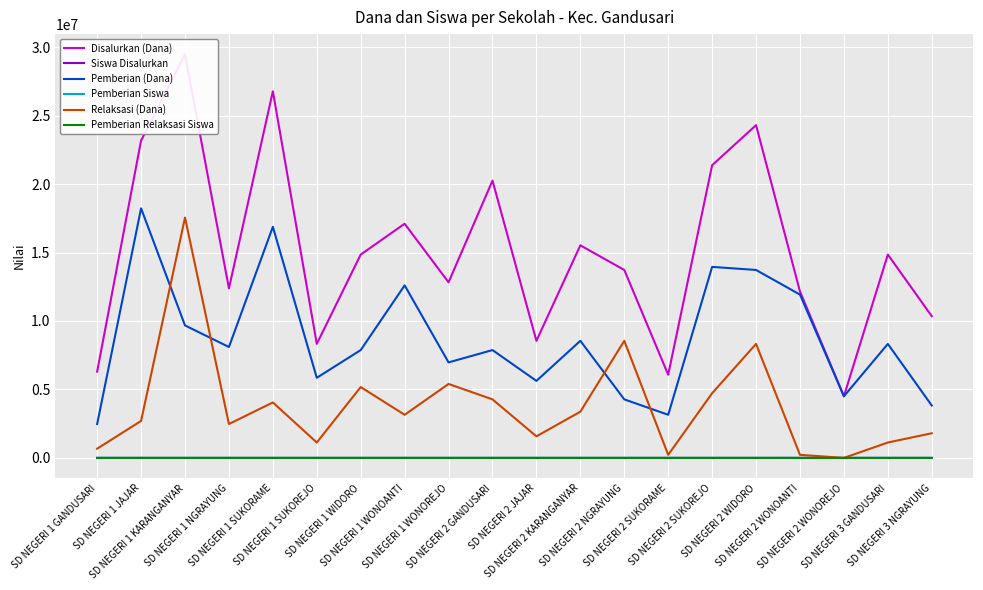

At which label does Pemberian Relaksasi Siswa first exceed 10?

SD NEGERI 1 KARANGANYAR